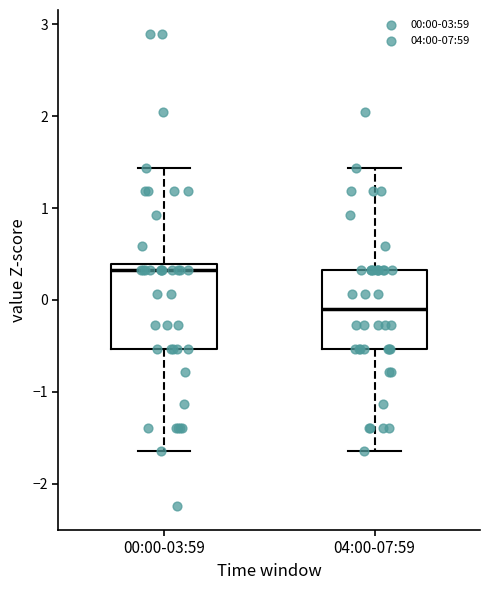

Reading left to right, read every box against the y-axis: the position of its median line, the range the box covers, and the ends of its whiskers. The values are not printed on the chart, so give them approximately, as read against the axis.

00:00-03:59: median 0.3, box -0.5 to 0.4, whiskers -1.6 to 1.4
04:00-07:59: median -0.1, box -0.5 to 0.3, whiskers -1.6 to 1.4